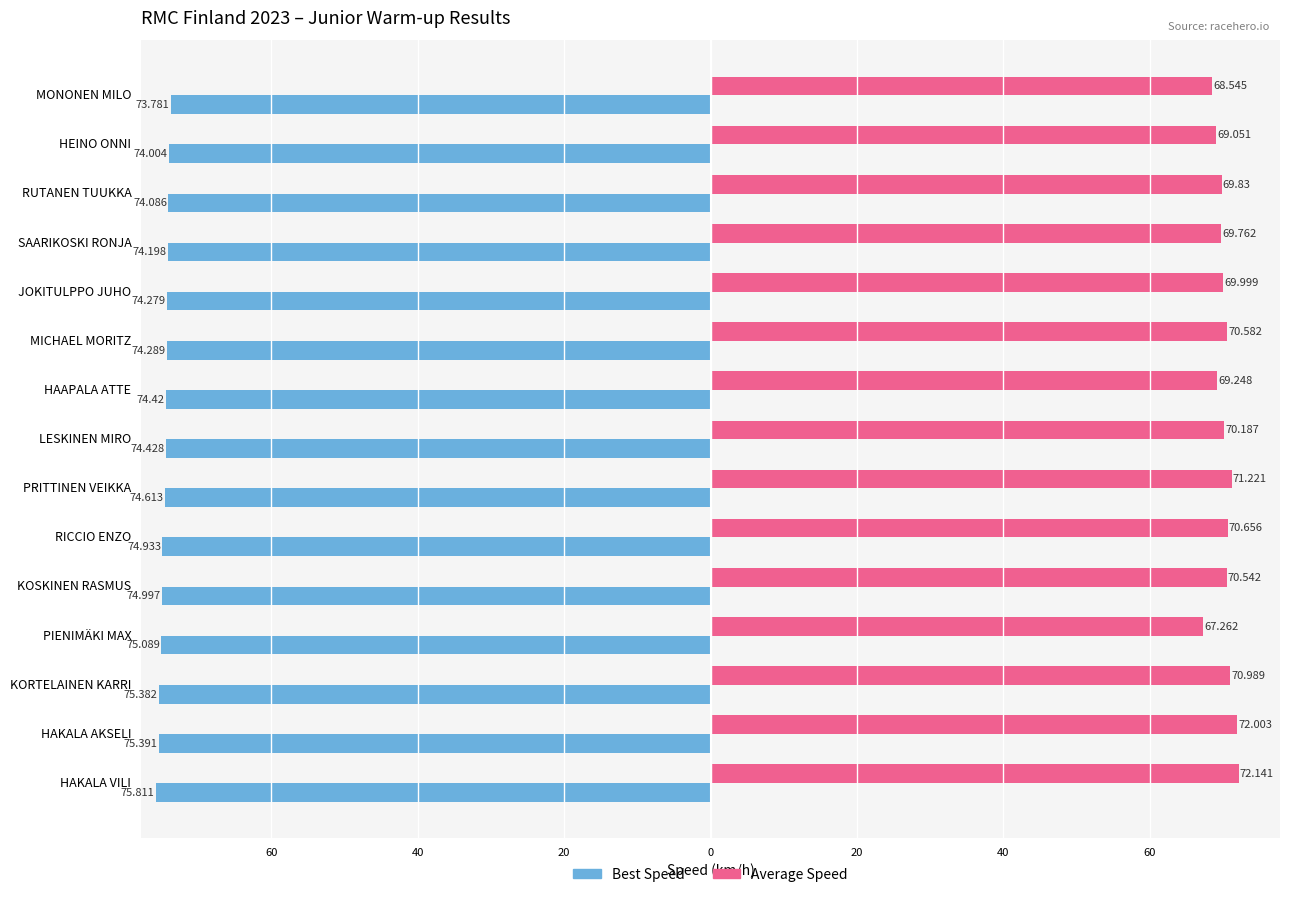

What are all the series names shown in the legend?

Best Speed, Average Speed